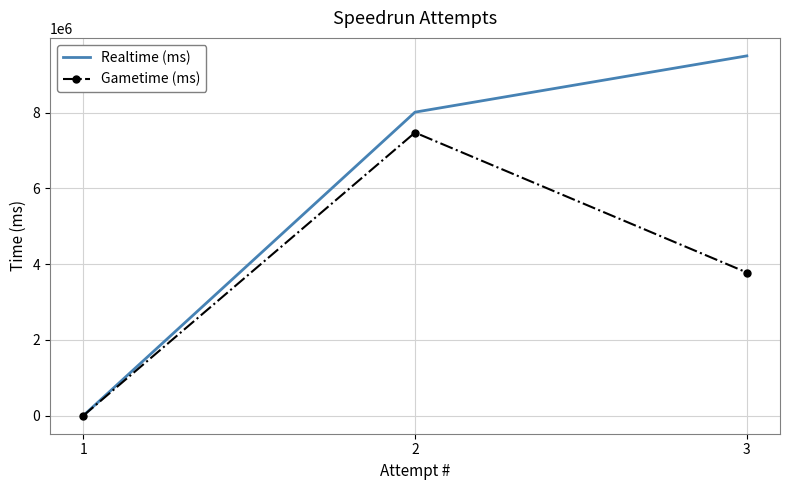

Between 1 and 2, which series saw the biggest shift?

Realtime (ms)